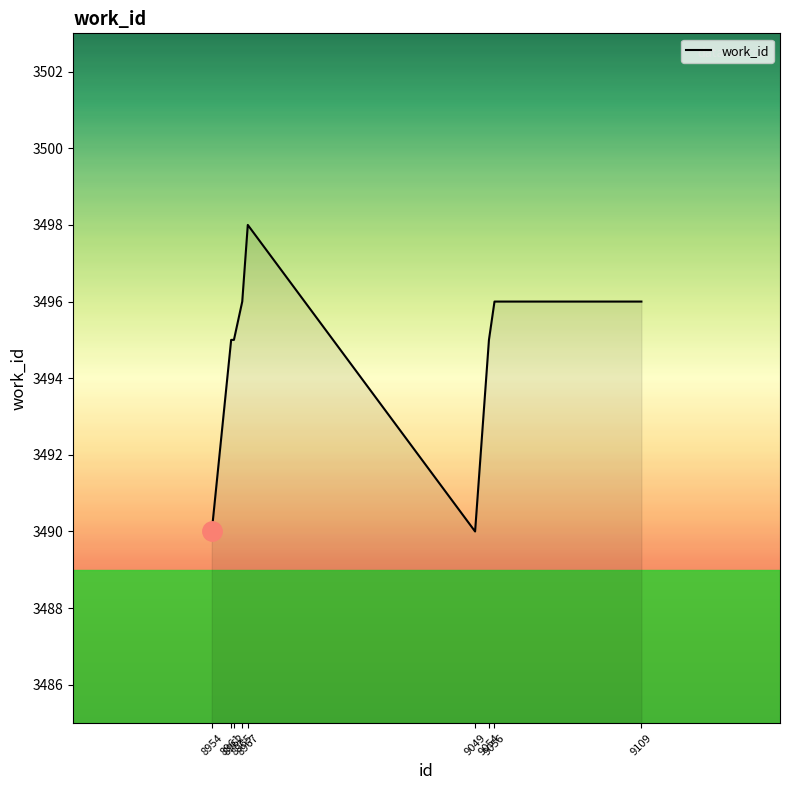

Reading left to right, what are all the values shown in this chart?

3490	3495	3495	3496	3498	3490	3495	3496	3496